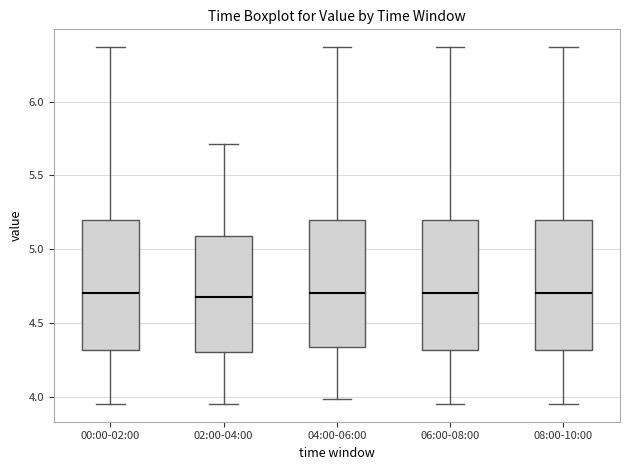

Reading left to right, transcribe this box plot: for each box, give where its median line is, the range the box spans, and where its two whiskers end, as read against the y-axis. The values are not printed on the chart, so give them approximately, as read against the axis.

00:00-02:00: median 4.70, box 4.30 to 5.20, whiskers 3.95 to 6.35
02:00-04:00: median 4.70, box 4.30 to 5.10, whiskers 3.95 to 5.70
04:00-06:00: median 4.70, box 4.35 to 5.20, whiskers 4.00 to 6.35
06:00-08:00: median 4.70, box 4.30 to 5.20, whiskers 3.95 to 6.35
08:00-10:00: median 4.70, box 4.30 to 5.20, whiskers 3.95 to 6.35